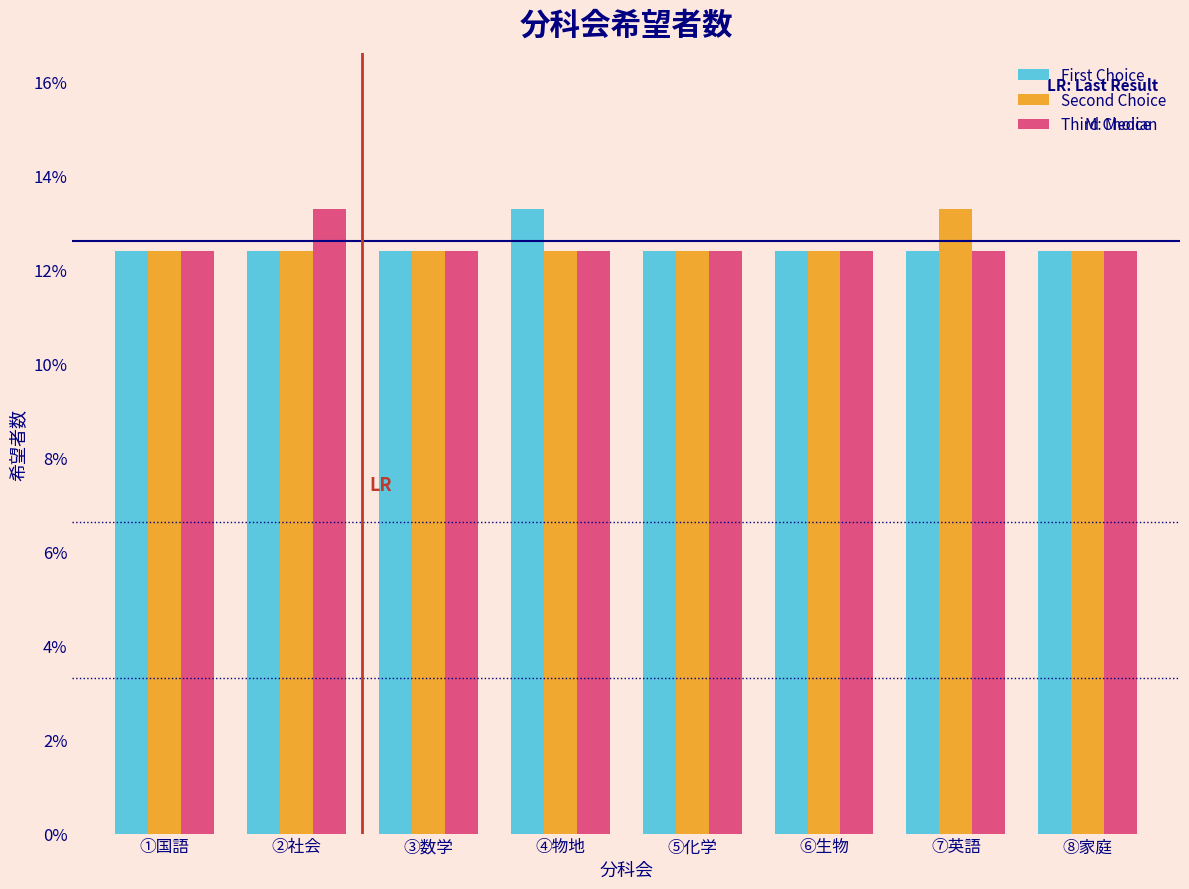

Reading left to right, extract all data points from this chart.

First Choice: ①国語=12.4	②社会=12.4	③数学=12.4	④物地=13.3	⑤化学=12.4	⑥生物=12.4	⑦英語=12.4	⑧家庭=12.4
Second Choice: ①国語=12.4	②社会=12.4	③数学=12.4	④物地=12.4	⑤化学=12.4	⑥生物=12.4	⑦英語=13.3	⑧家庭=12.4
Third Choice: ①国語=12.4	②社会=13.3	③数学=12.4	④物地=12.4	⑤化学=12.4	⑥生物=12.4	⑦英語=12.4	⑧家庭=12.4